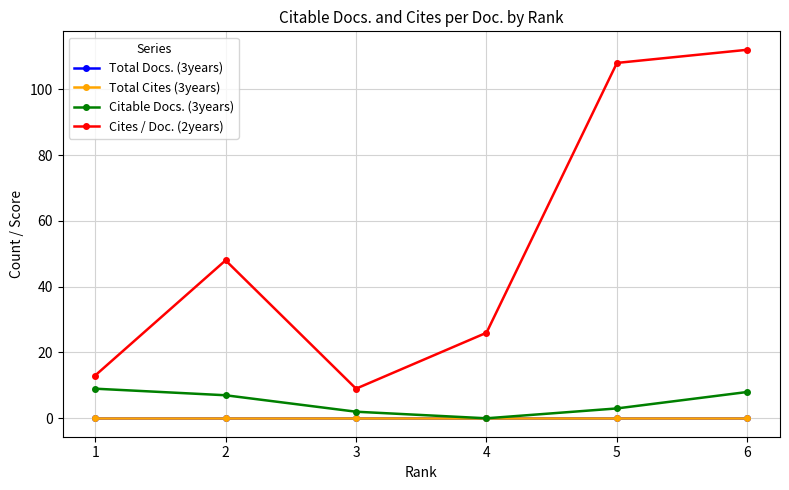

At which category does Cites / Doc. (2years) reach its first local valley?

3